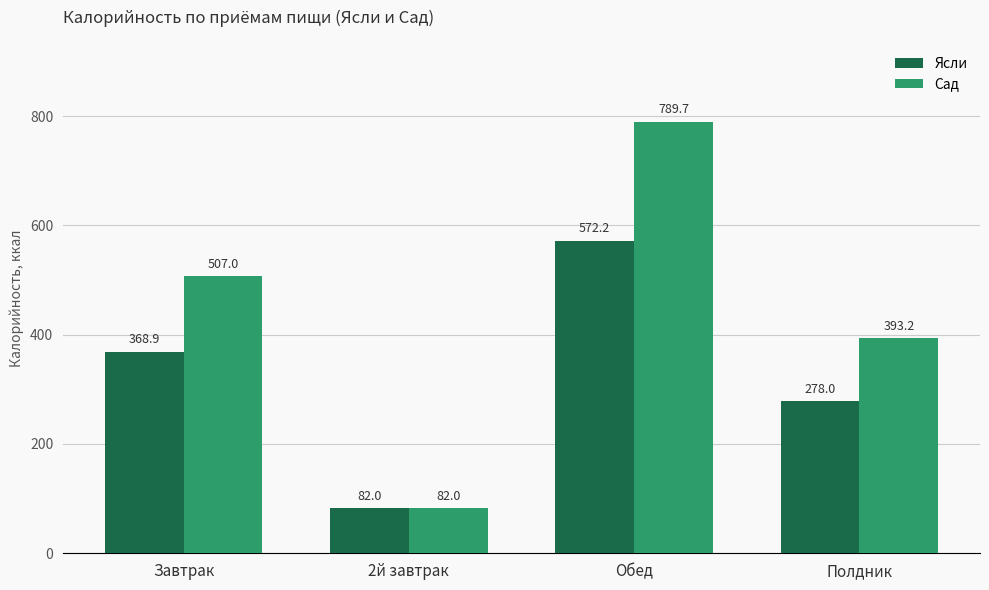

How many values in the Сад series are below 507?

2